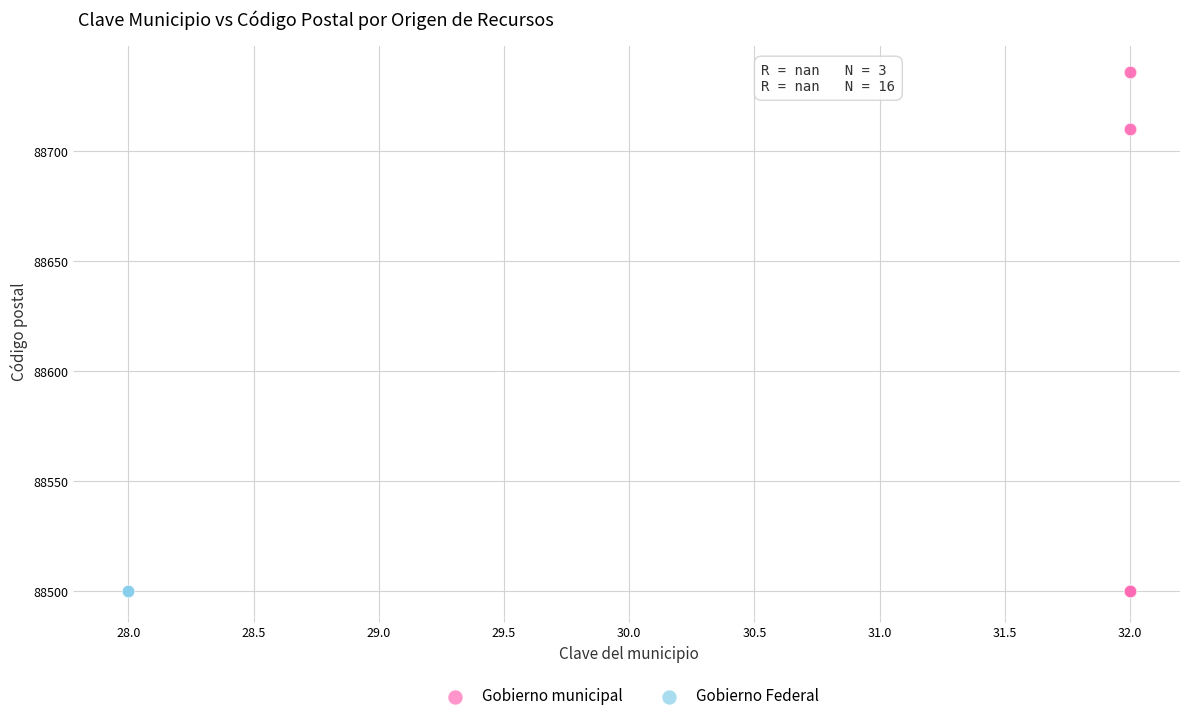

Which series contains the highest Y value?

Gobierno municipal